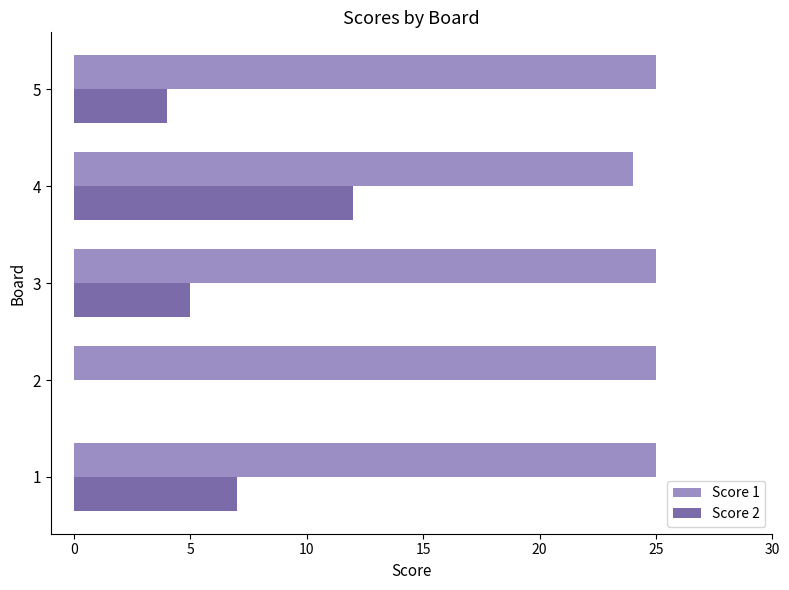

True or false: Score 2 has a value of 6 at 5.

False